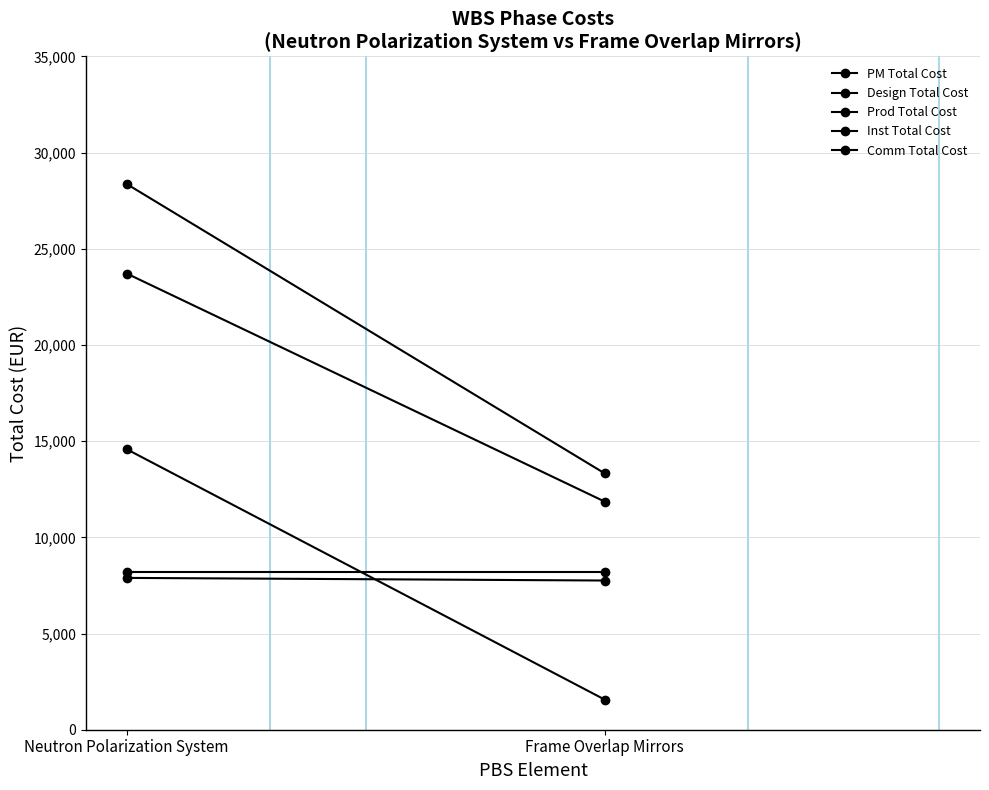

Rank the series at Neutron Polarization System from lowest to highest value.

Inst Total Cost, PM Total Cost, Comm Total Cost, Design Total Cost, Prod Total Cost